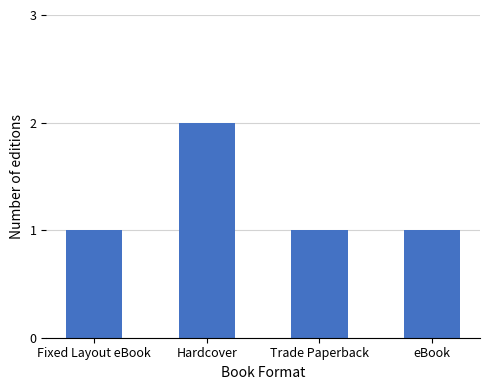

How many categories are shown in the chart?

4